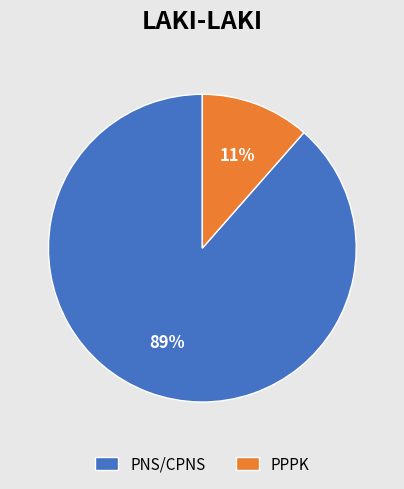

How many segments does this pie chart have?

2